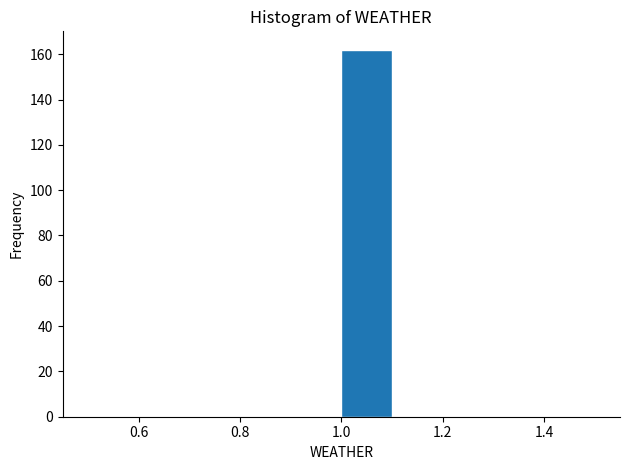

How tall is the bar that spans 1.0 to 1.1 on the x-axis? The values are not printed on the chart, so give them approximately, as read against the axis.

162